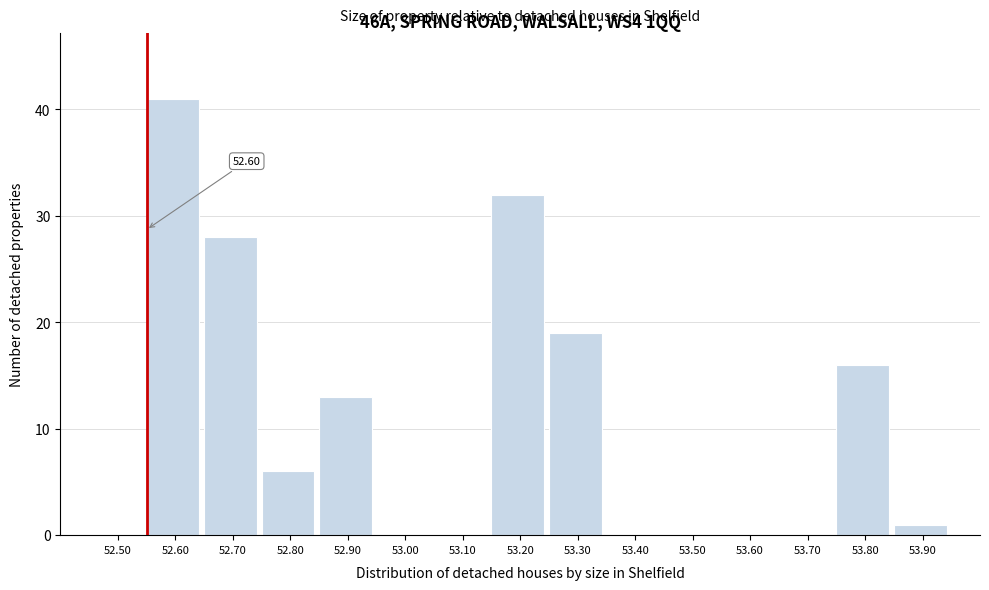

What is the change in value from 53.30 to 53.70?

-19